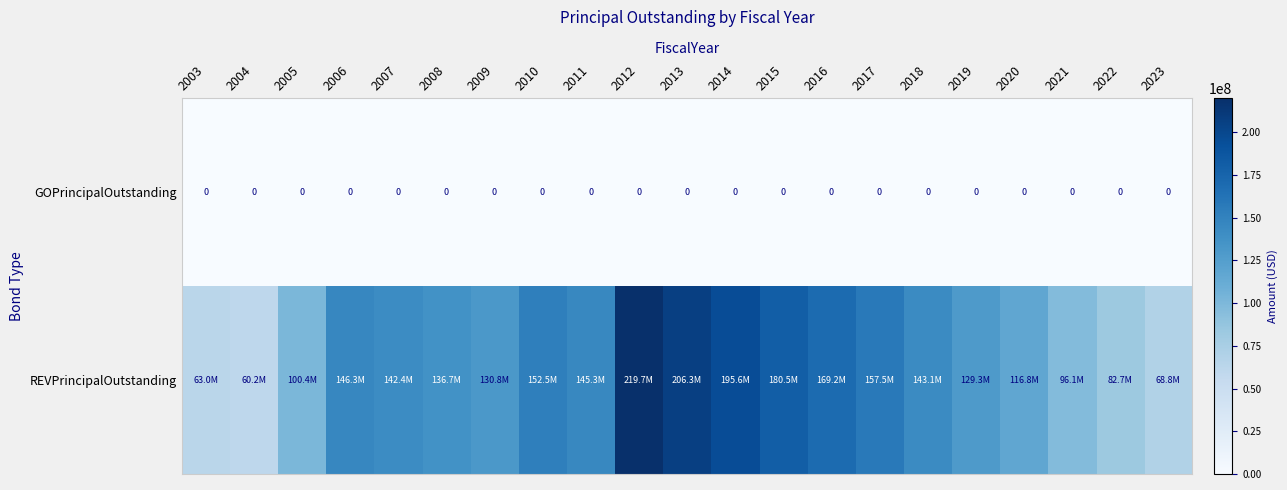

The value of GOPrincipalOutstanding at 2018 is 0. True or false?

True